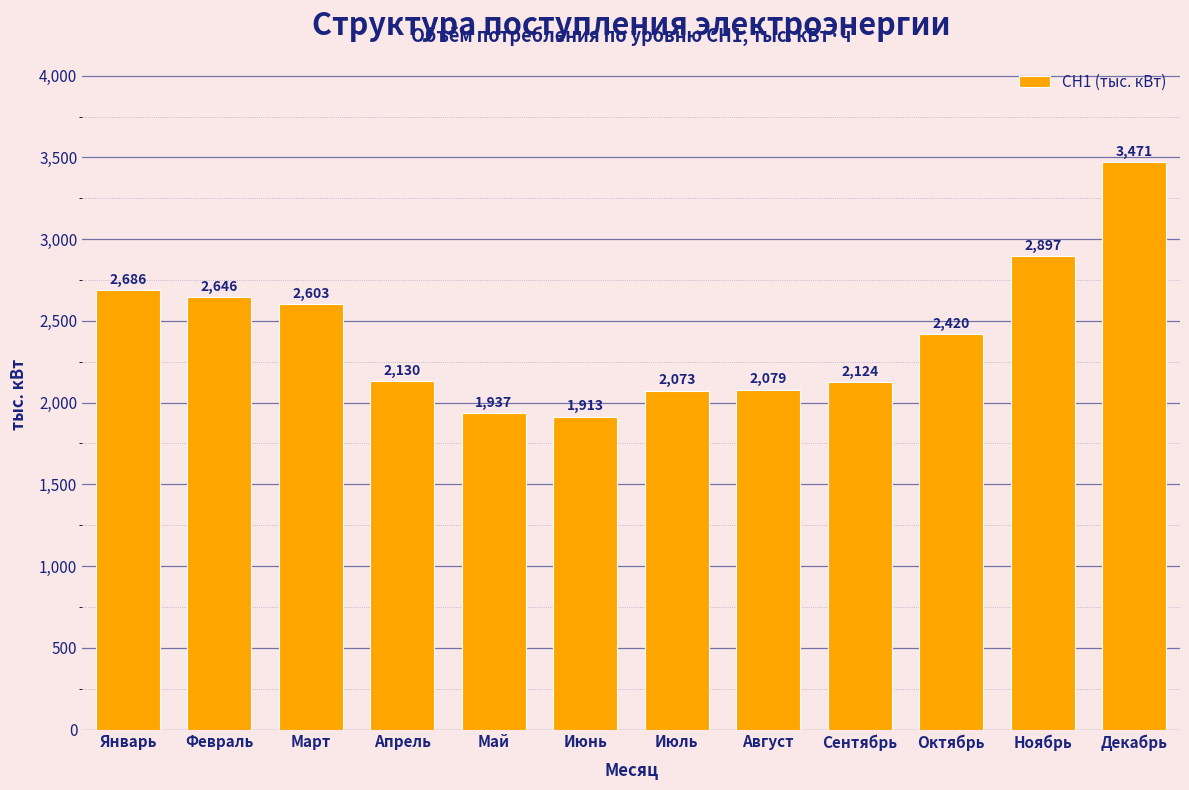

At which category does the chart reach its minimum across all series?

Июнь